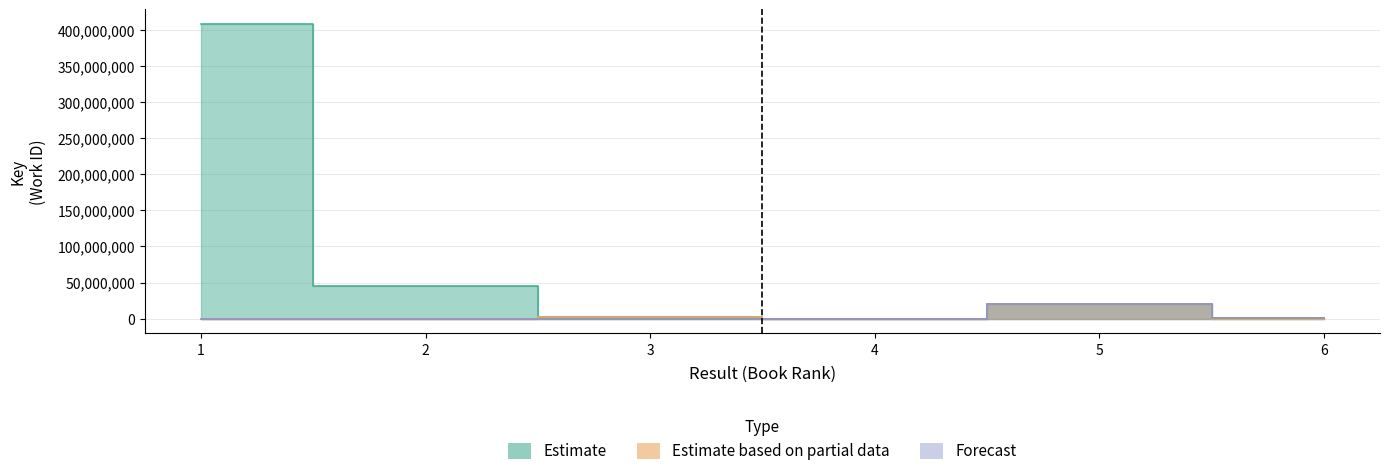

The value of Estimate based on partial data at 2 is 0. True or false?

True